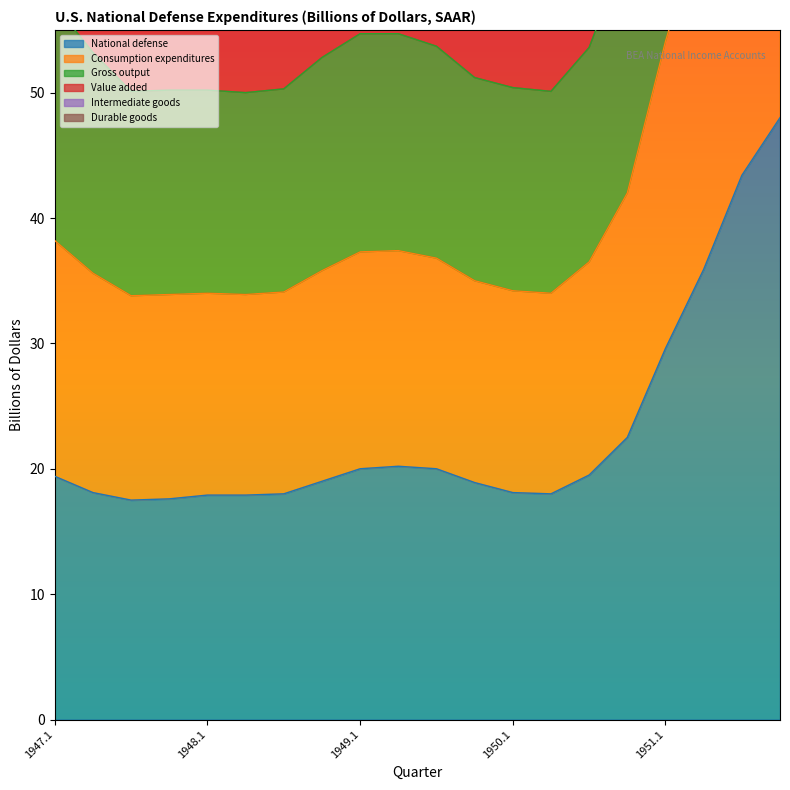

True or false: National defense and Gross output intersect in this chart.

False